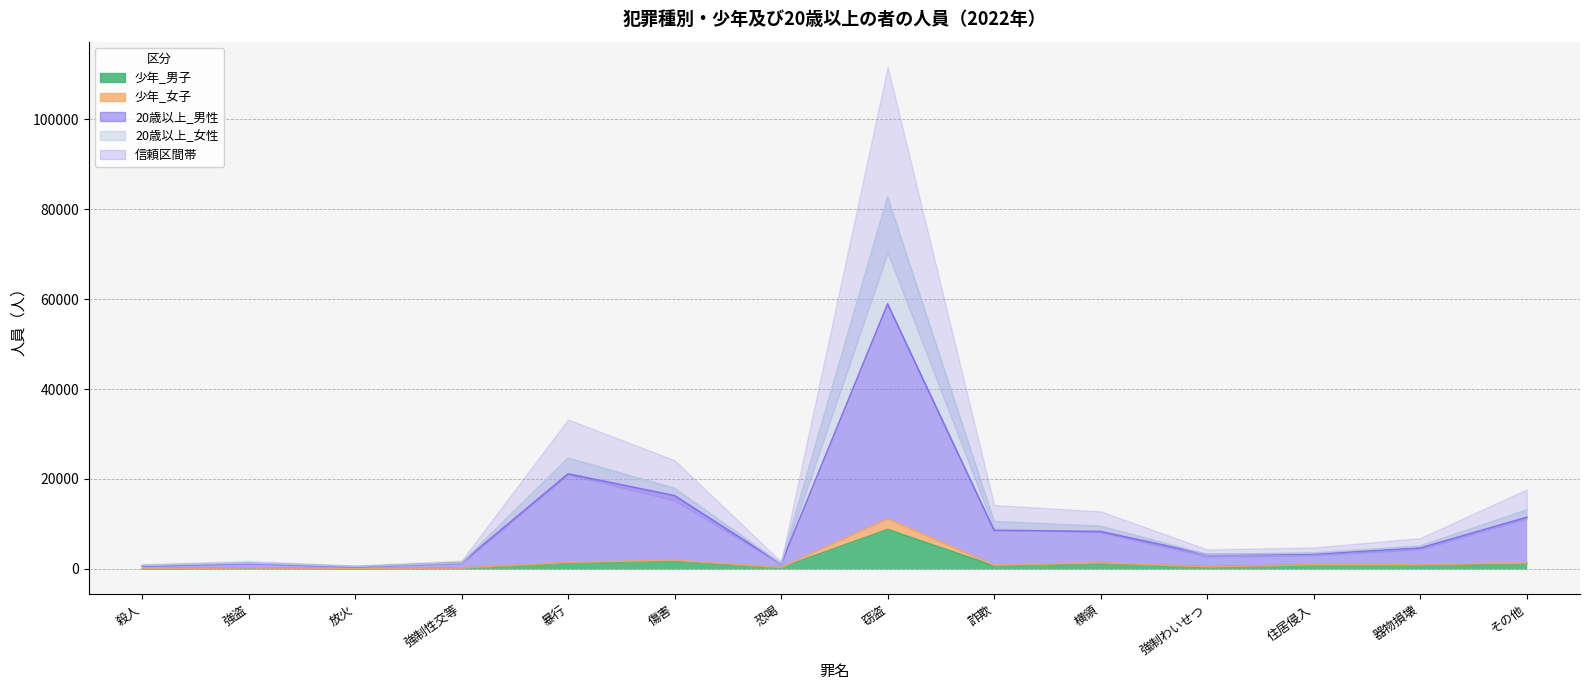

The value of 20歳以上_女性 at 暴行 is 10133. True or false?

False